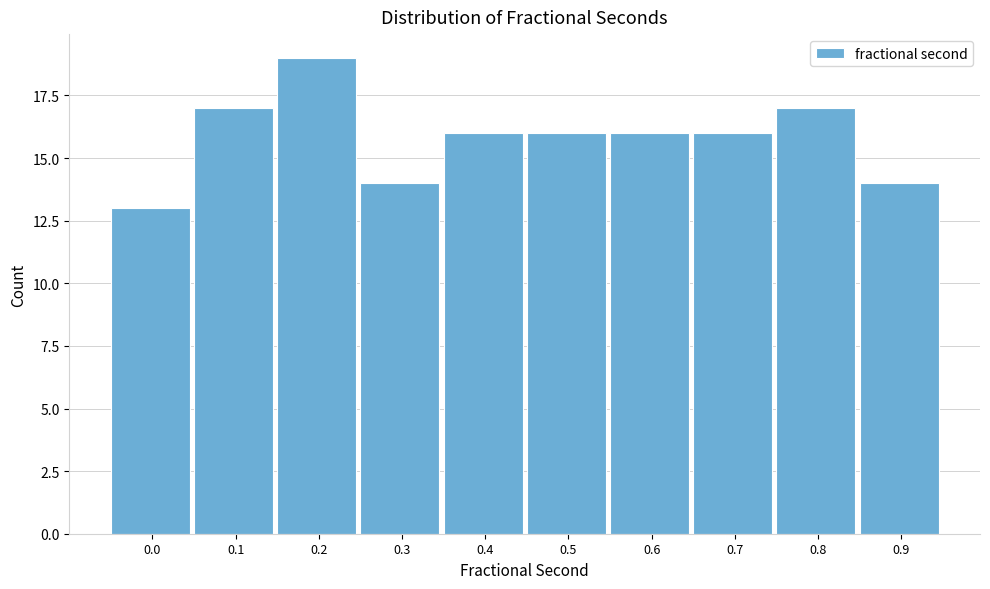

Reading left to right, what are all the values shown in this chart?

13	17	19	14	16	16	16	16	17	14